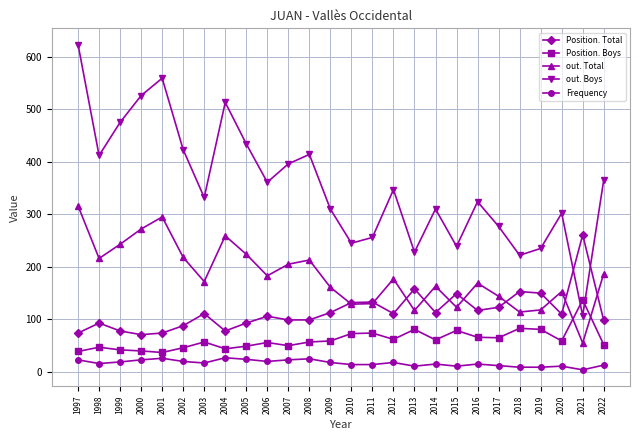

True or false: Position. Total and Position. Boys cross at least once.

False